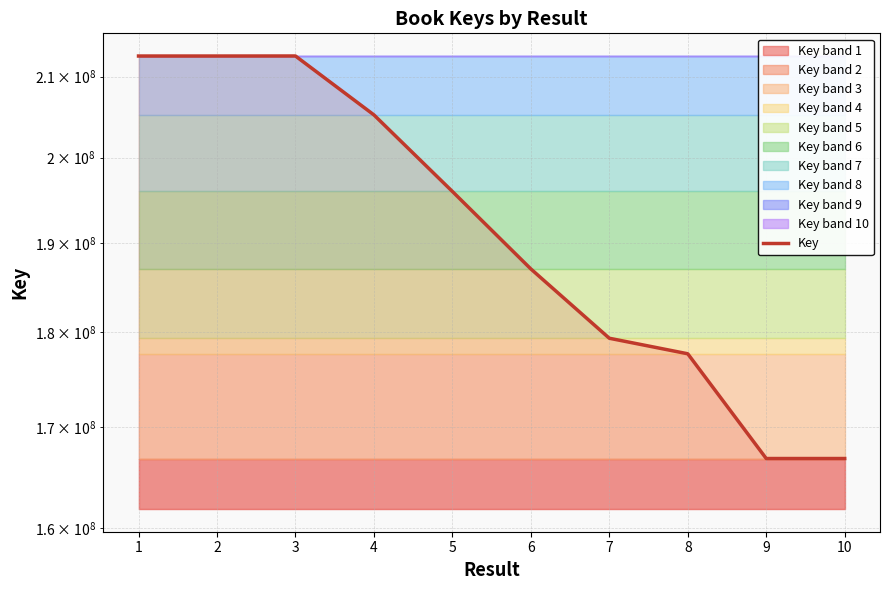

What is the ratio of the value at 7 to the value at 1?

0.8